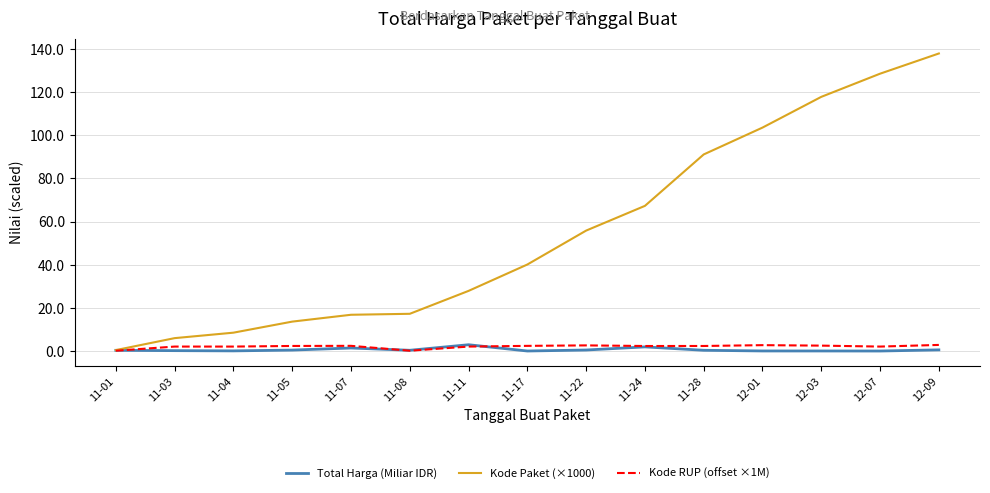

What is the greatest value displayed?

137.9